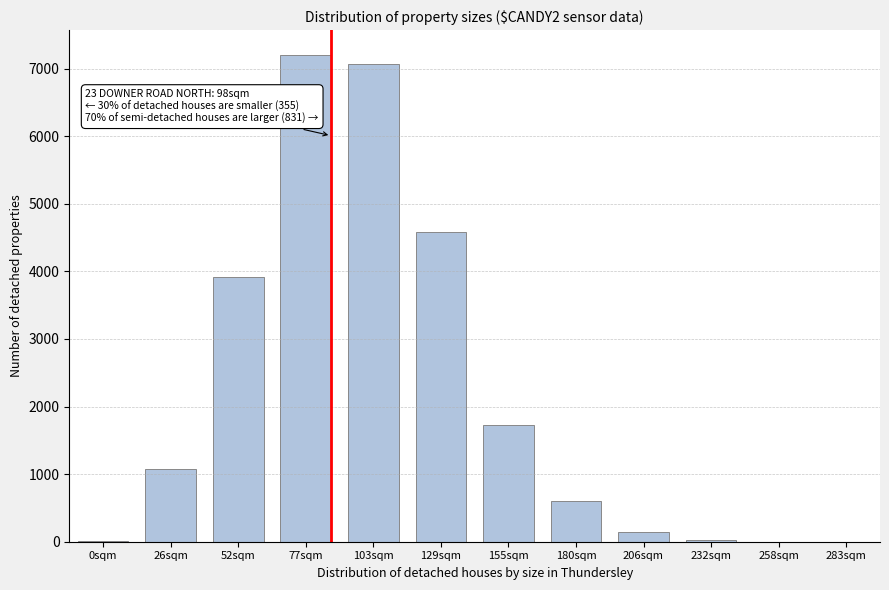

Where is the data nearest to the value 3604?

52sqm